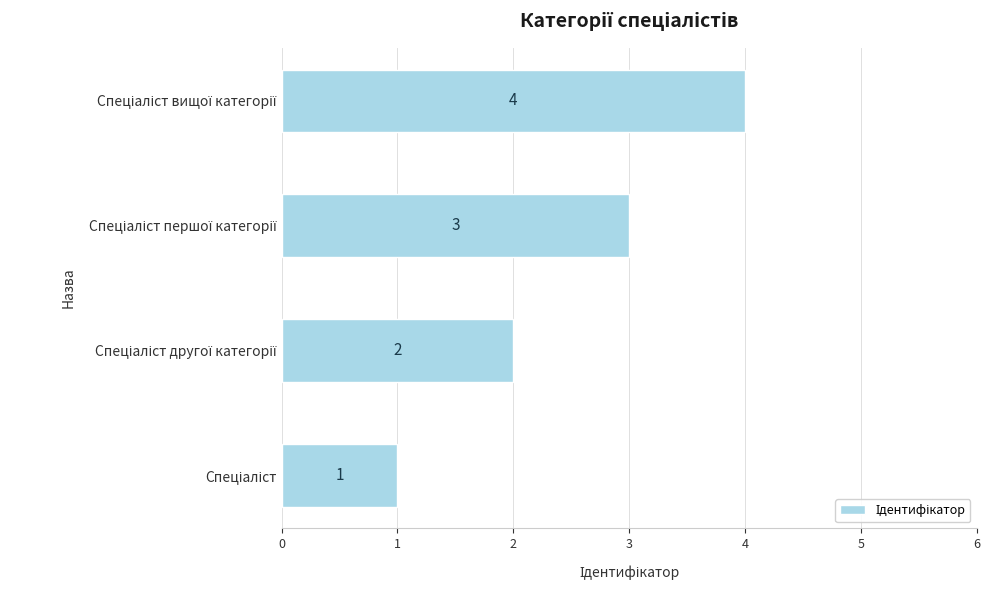

What is the difference between the maximum and minimum values?

3